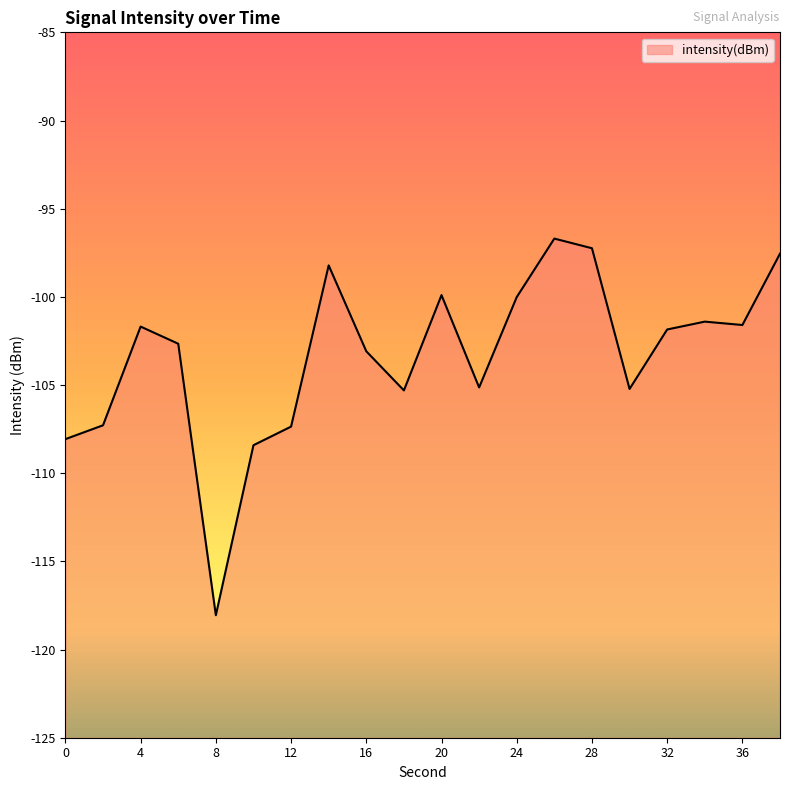

Rank the categories by value from lowest to highest.

8, 10, 0, 12, 2, 18, 30, 22, 16, 6, 32, 4, 36, 34, 24, 20, 14, 38, 28, 26